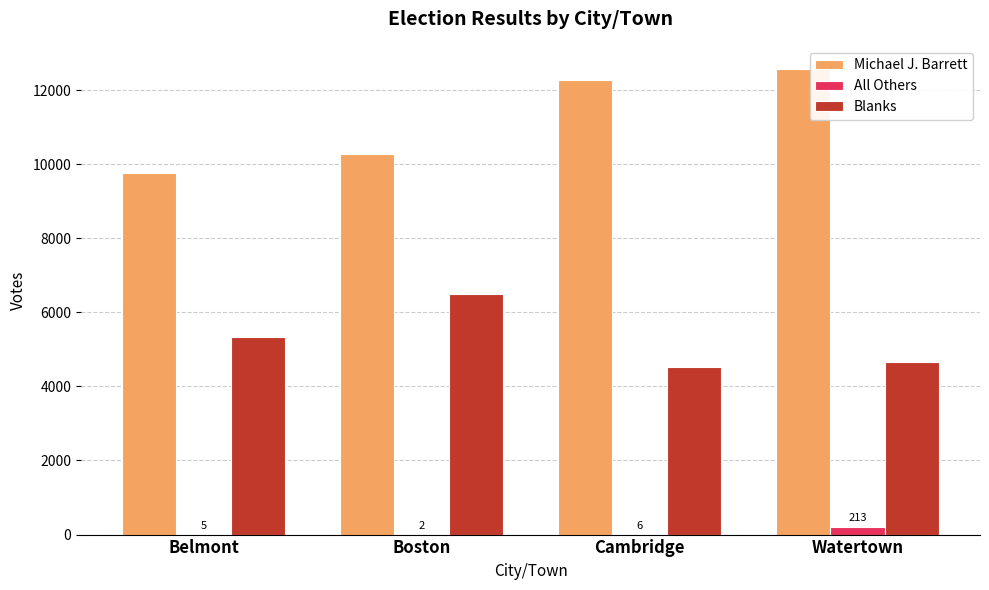

Which series changed the most between Belmont and Cambridge?

Michael J. Barrett